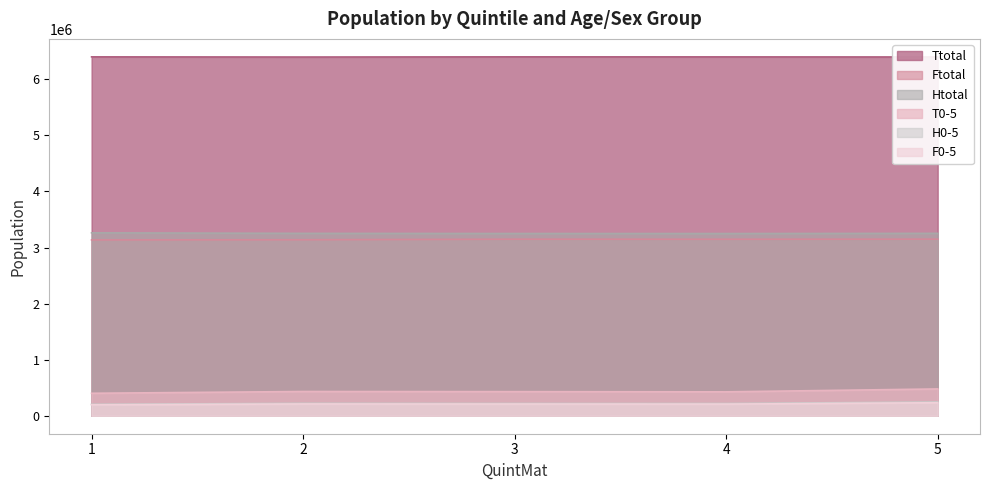

Which category has the highest value across all series?

3